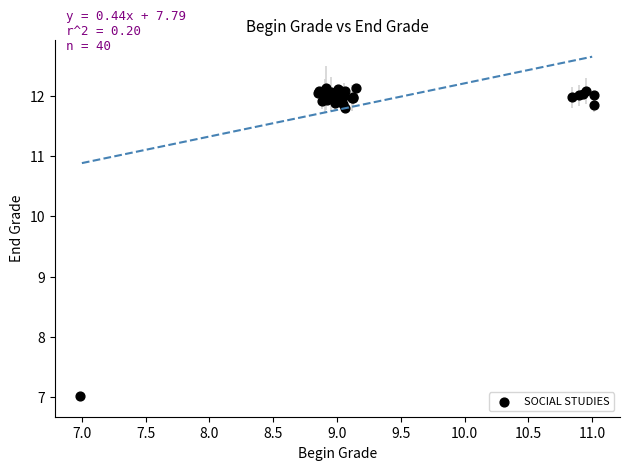

What Y value in the scatter plot is closest to 9?

7.0